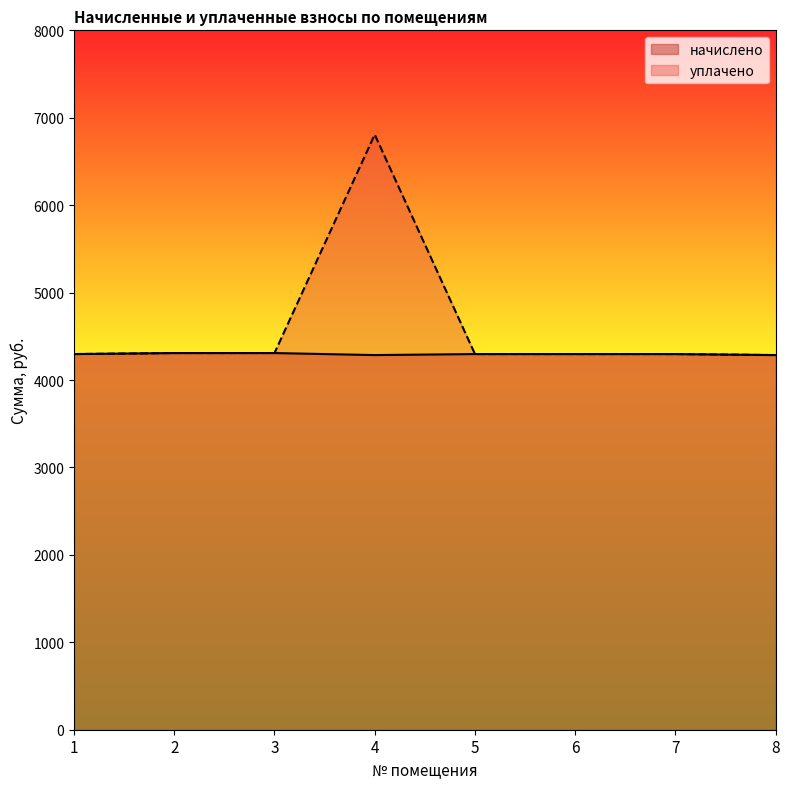

Where is the first local maximum for уплачено?

4